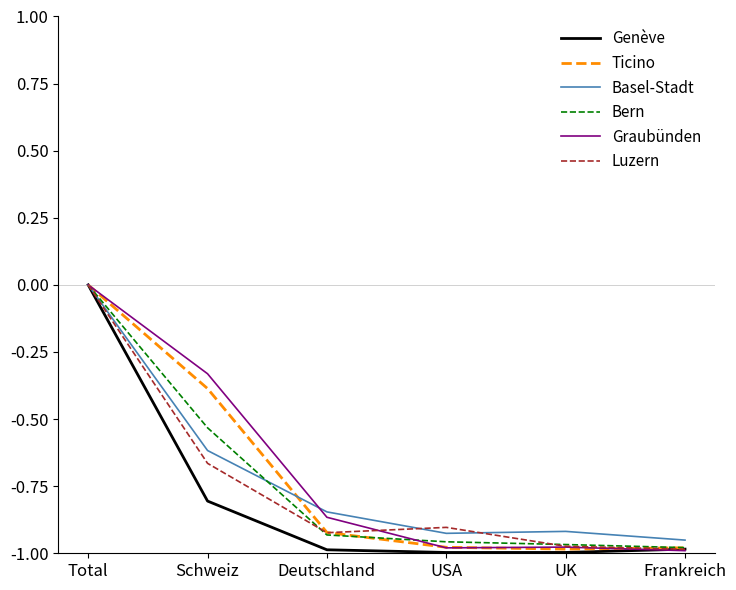

Which series has the largest range (max minus min)?

Genève